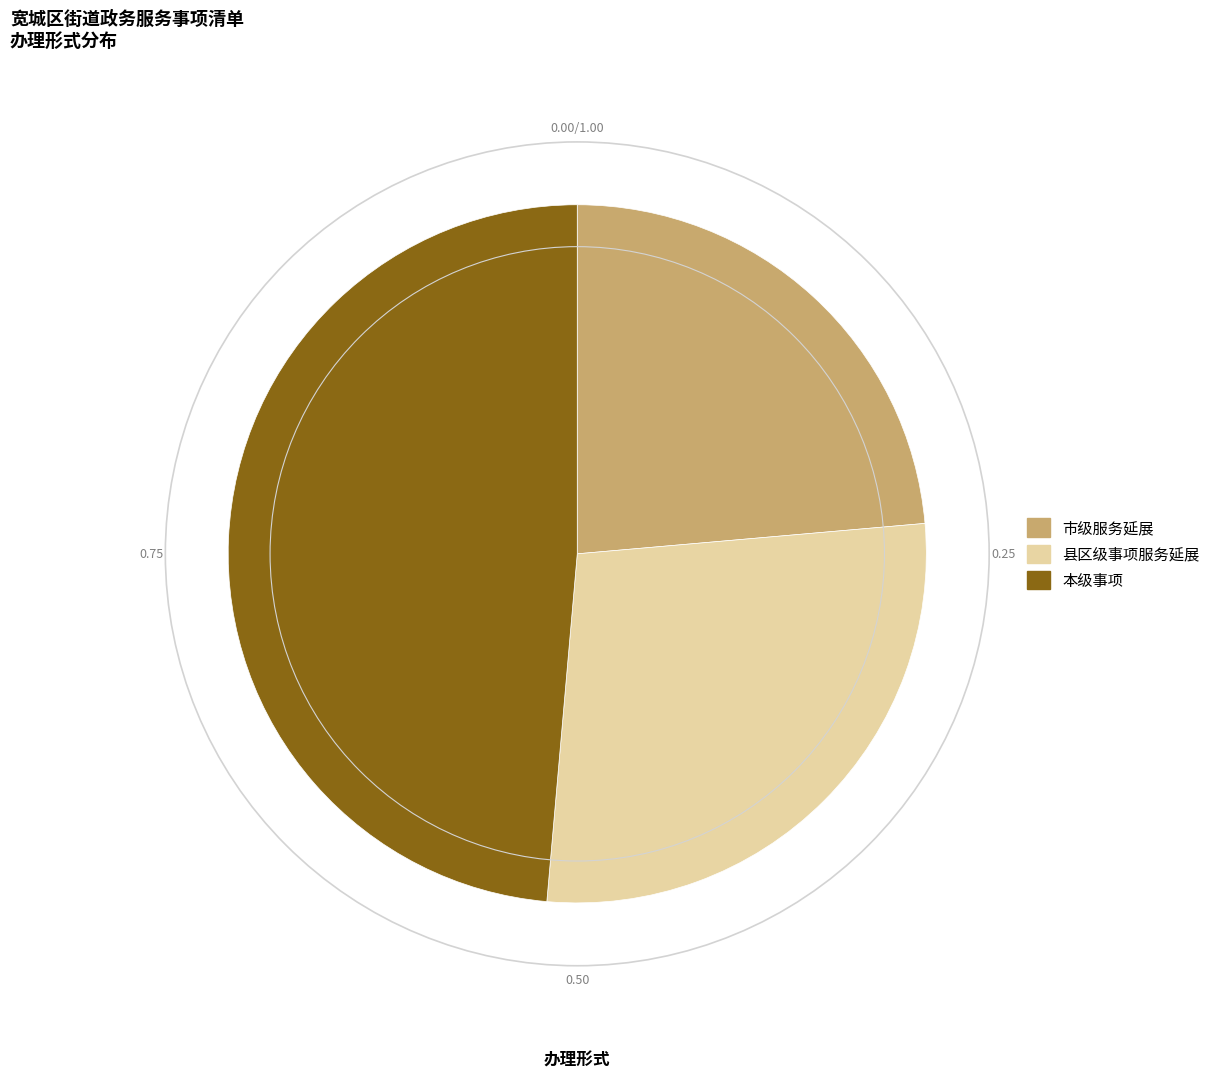

What is the ratio of the value at 市级服务延展 to the value at 本级事项?

0.5